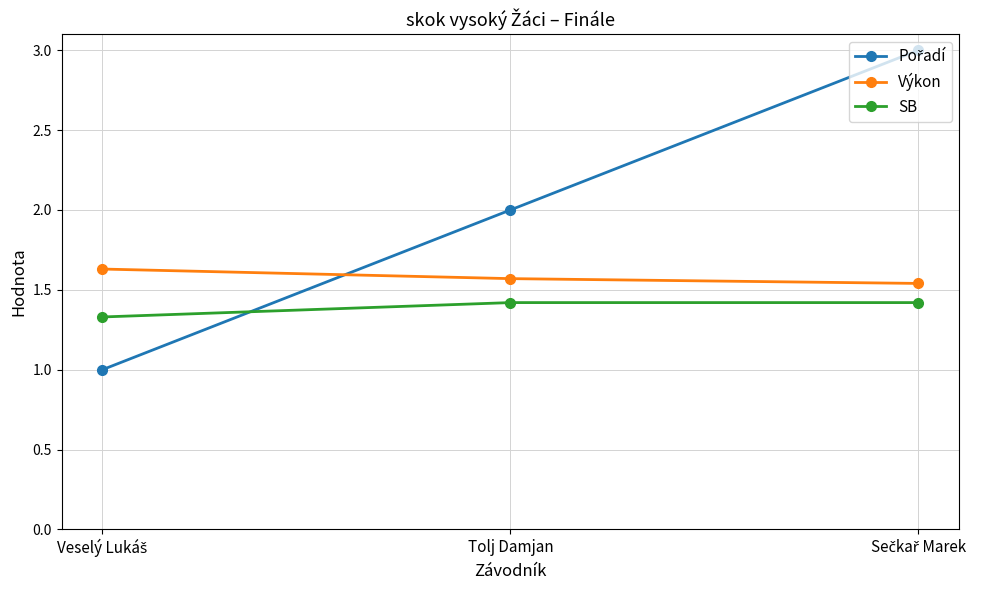

Does the chart display data point markers on the line(s)?

Yes